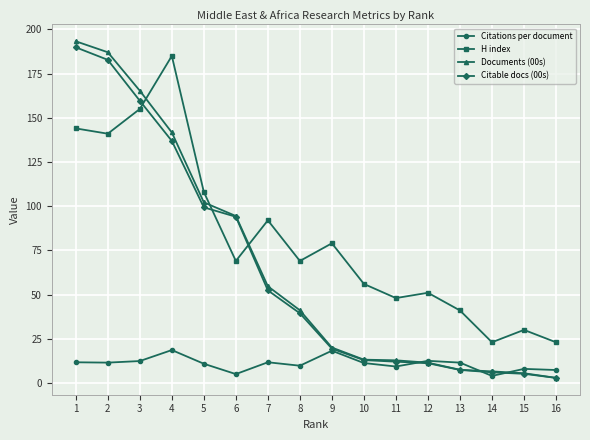

Is the value of Citable docs (00s) at 7 greater than the value of Citations per document at 15?

Yes